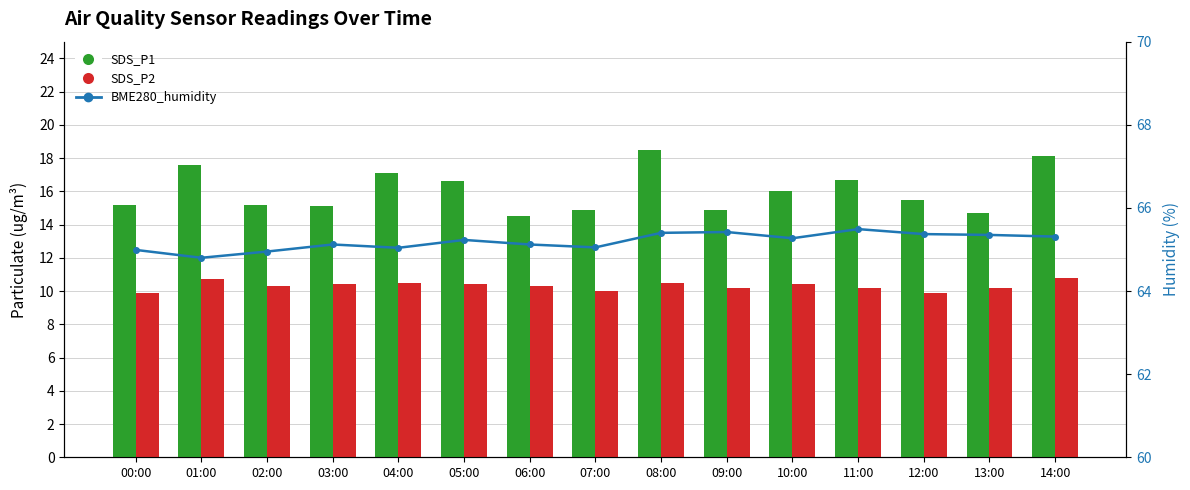

What are all the series names shown in the legend?

SDS_P1, SDS_P2, BME280_humidity